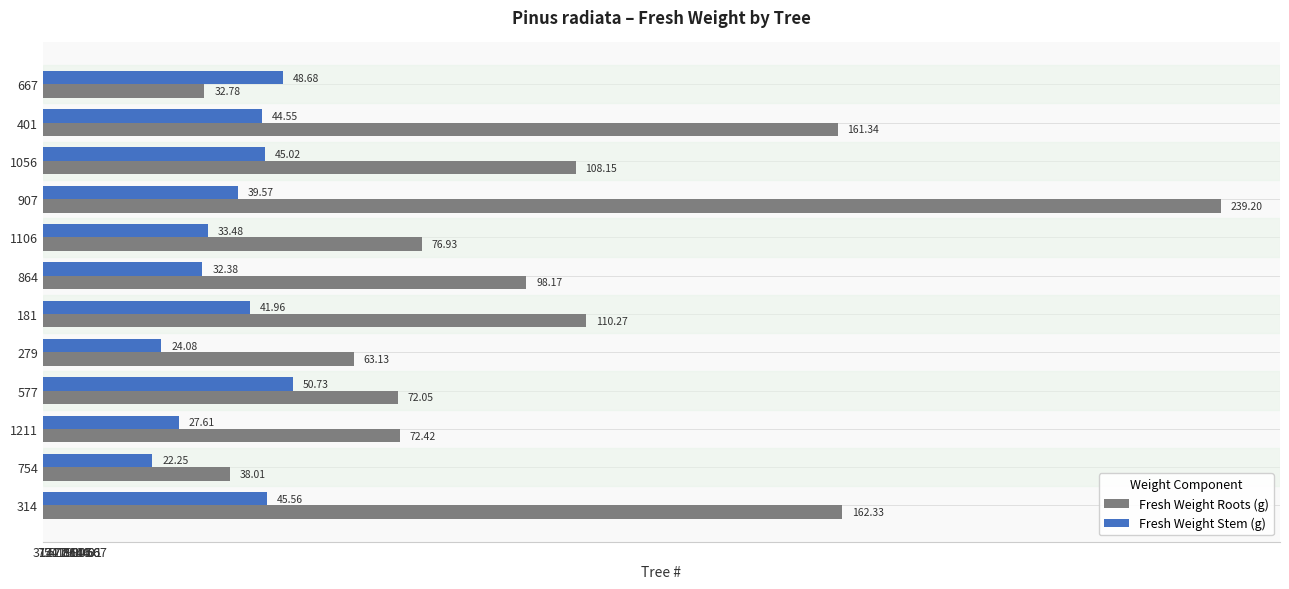

At how many categories does at least one series exceed 57?

10